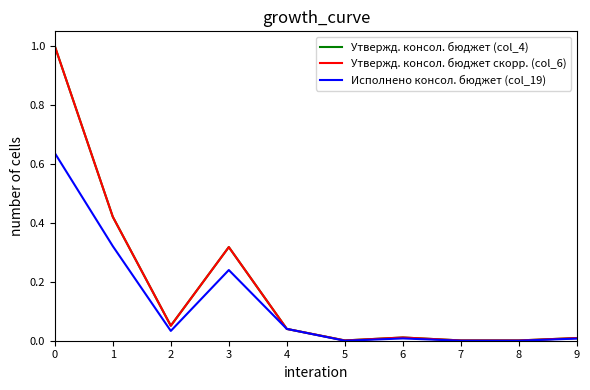

True or false: Исполнено консол. бюджет (col_19) and Утвержд. консол. бюджет скорр. (col_6) intersect in this chart.

False